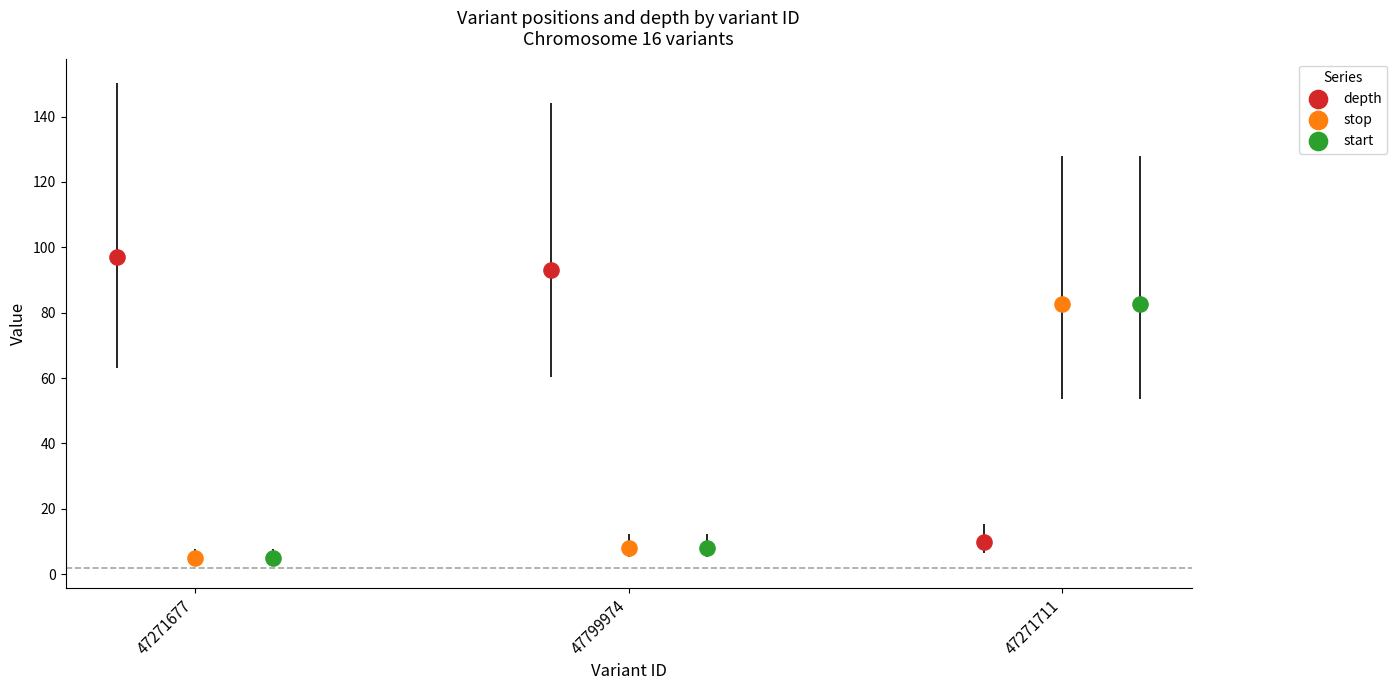

Which series reaches the maximum Y coordinate?

depth